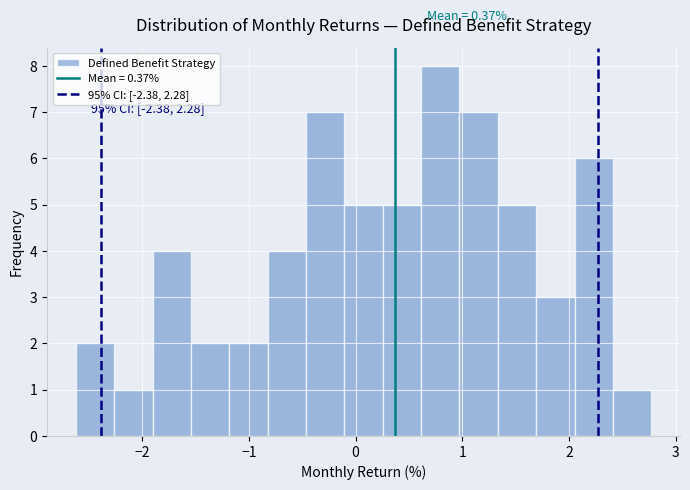

Read against the x-axis, roughly where is the centre of the tallest bar?

0.8